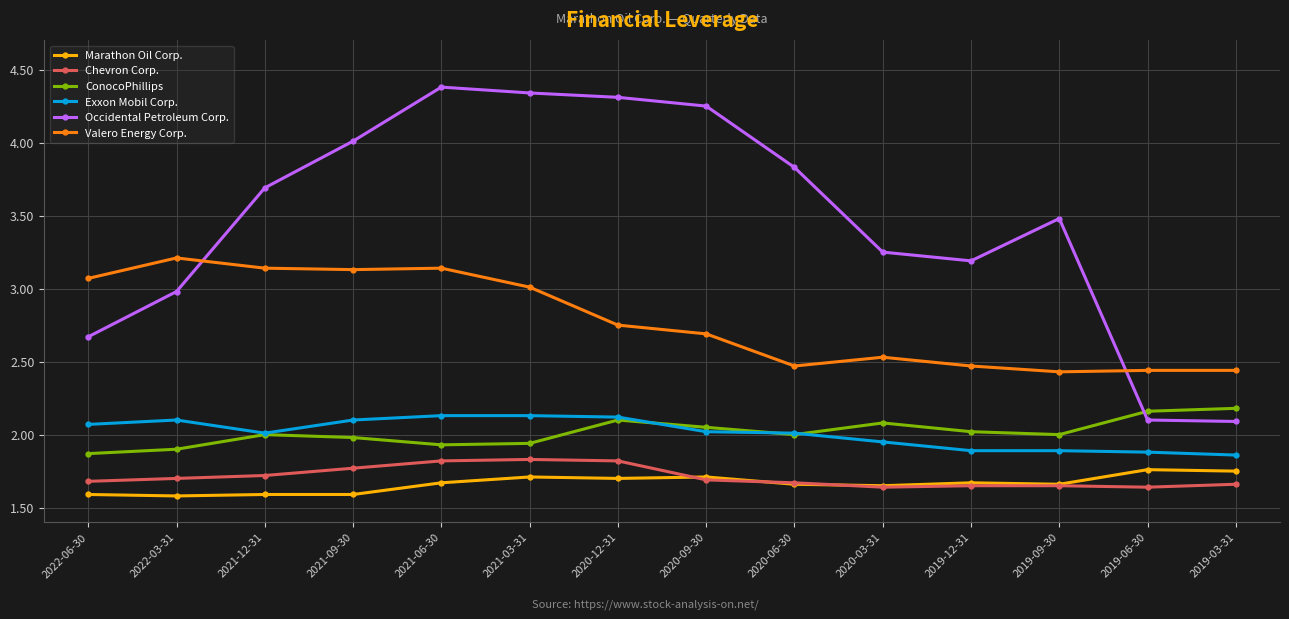

What is the greatest value displayed?

4.4